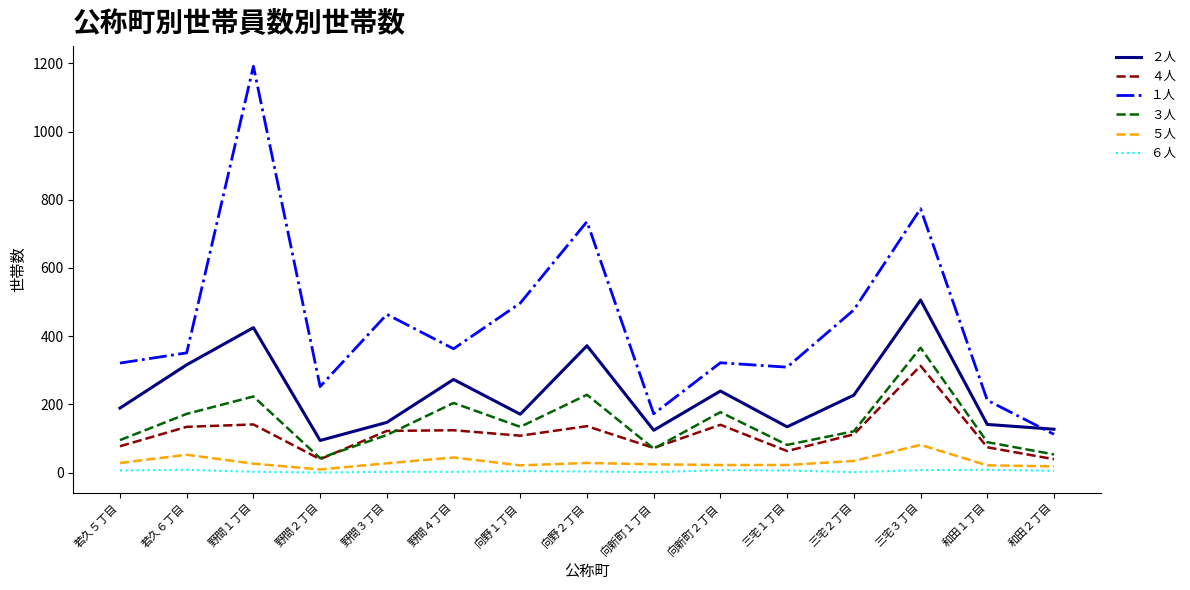

How many ６人 values are between 2 and 7?

10